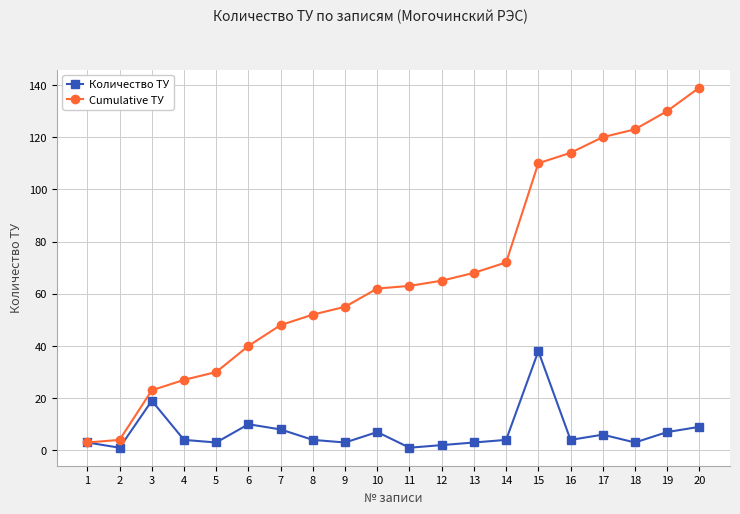

Reading right to left, what are all the values shown in this chart?

Количество ТУ: 9	7	3	6	4	38	4	3	2	1	7	3	4	8	10	3	4	19	1	3
Cumulative ТУ: 139	130	123	120	114	110	72	68	65	63	62	55	52	48	40	30	27	23	4	3